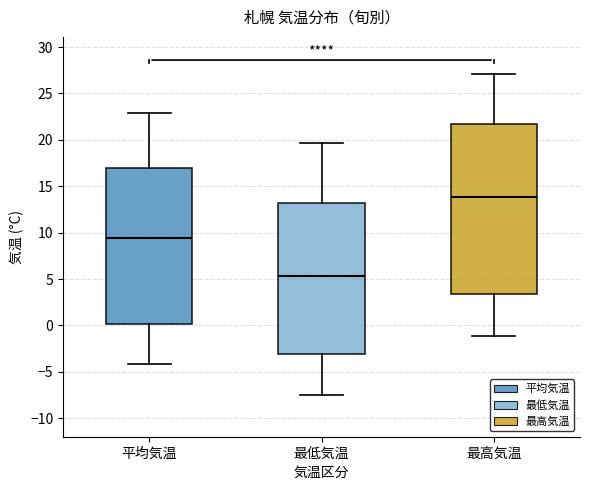

Which box's median line is the highest?

最高気温